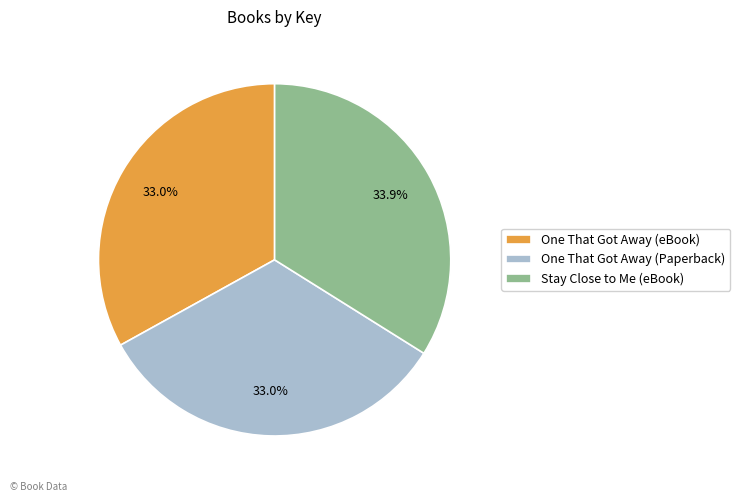

The One That Got Away (Paperback) slice represents 22% of the pie. True or false?

False